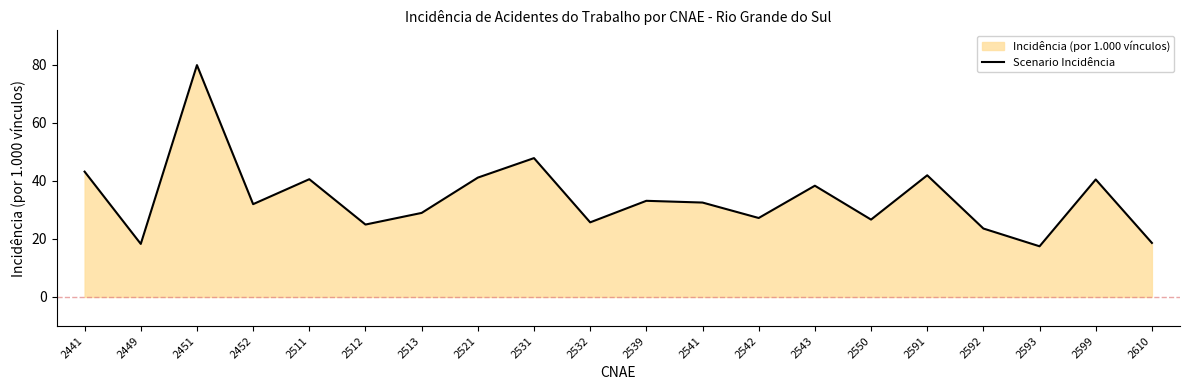

List the labels in order of value, smallest first.

2593, 2449, 2610, 2592, 2512, 2532, 2550, 2542, 2513, 2452, 2541, 2539, 2543, 2599, 2511, 2521, 2591, 2441, 2531, 2451